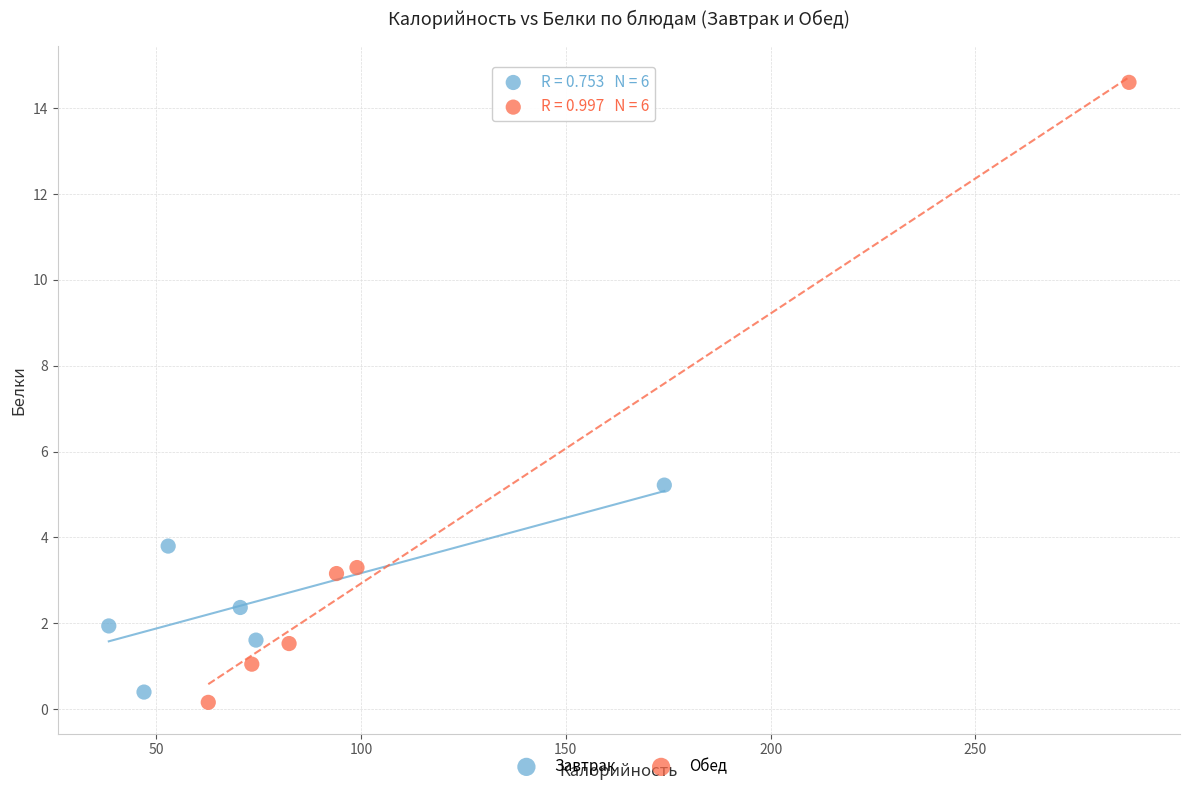

Which series reaches the maximum Y coordinate?

Обед